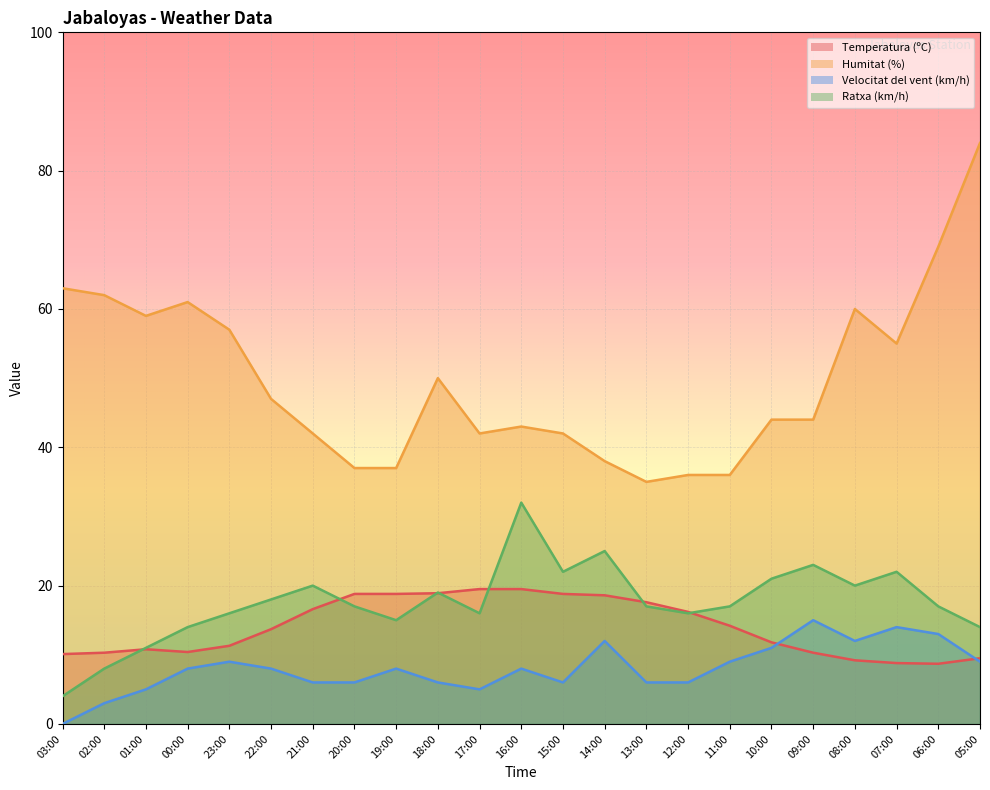

Rank the categories by Humitat (%) value from lowest to highest.

13:00, 12:00, 11:00, 20:00, 19:00, 14:00, 21:00, 17:00, 15:00, 16:00, 10:00, 09:00, 22:00, 18:00, 07:00, 23:00, 01:00, 08:00, 00:00, 02:00, 03:00, 06:00, 05:00